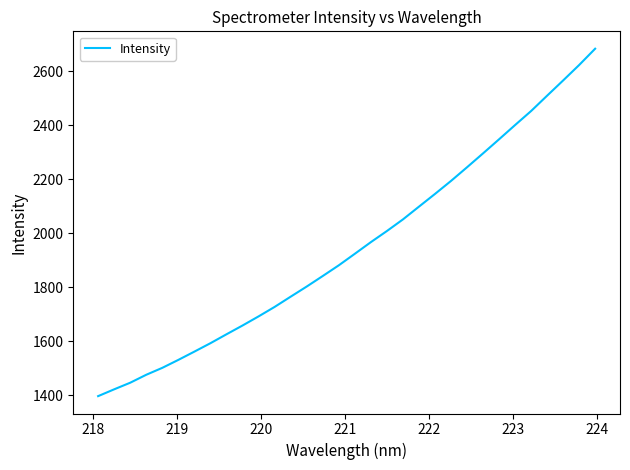

What is the average value?

1950.5